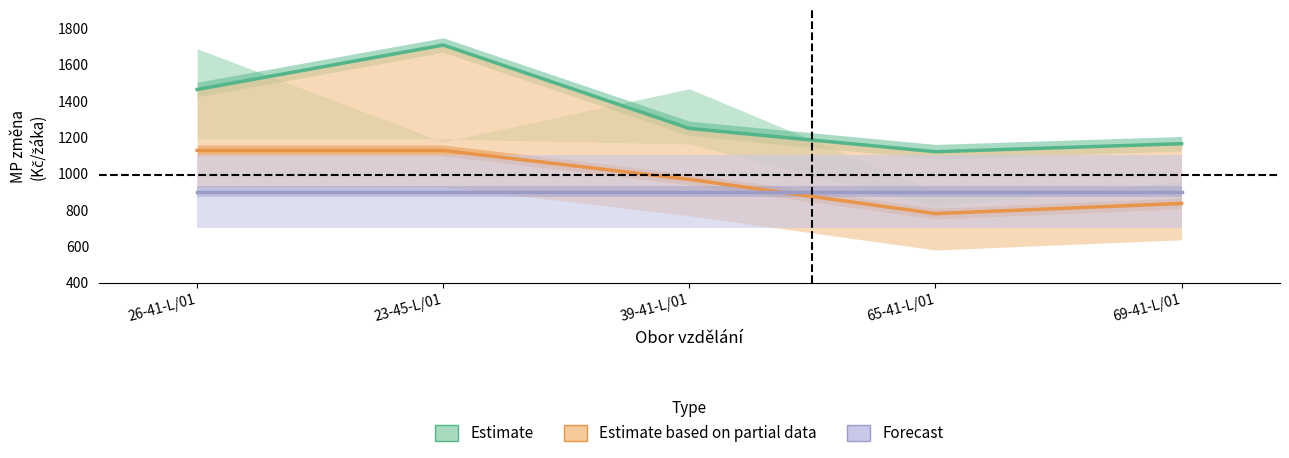

What is the difference between the maximum and minimum values in the Estimate based on partial data series?

347